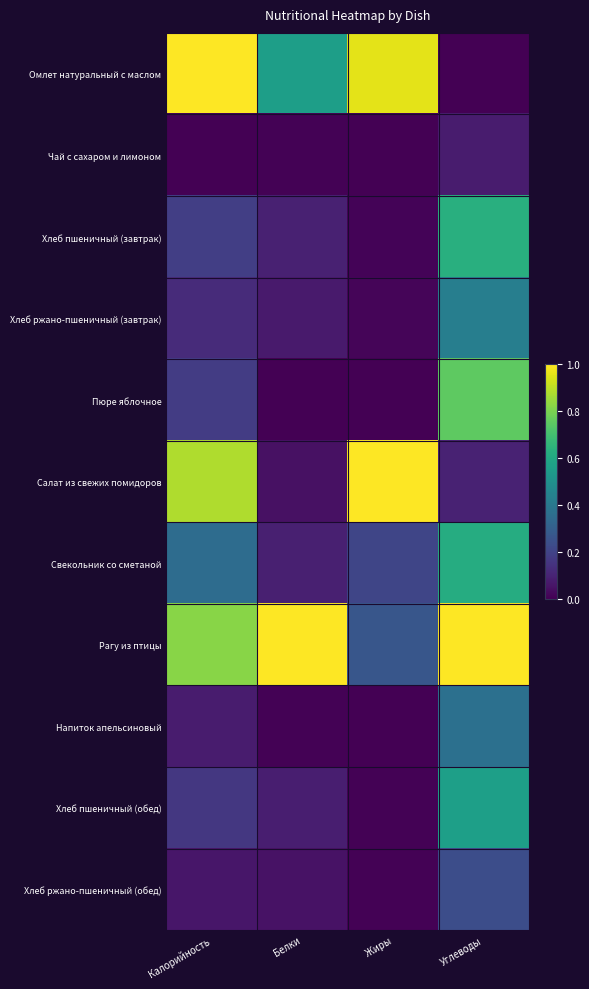

Rank the series at Углеводы from lowest to highest value.

Омлет натуральный с маслом, Чай с сахаром и лимоном, Салат из свежих помидоров, Хлеб ржано-пшеничный (обед), Напиток апельсиновый, Хлеб ржано-пшеничный (завтрак), Хлеб пшеничный (обед), Свекольник со сметаной, Хлеб пшеничный (завтрак), Пюре яблочное, Рагу из птицы